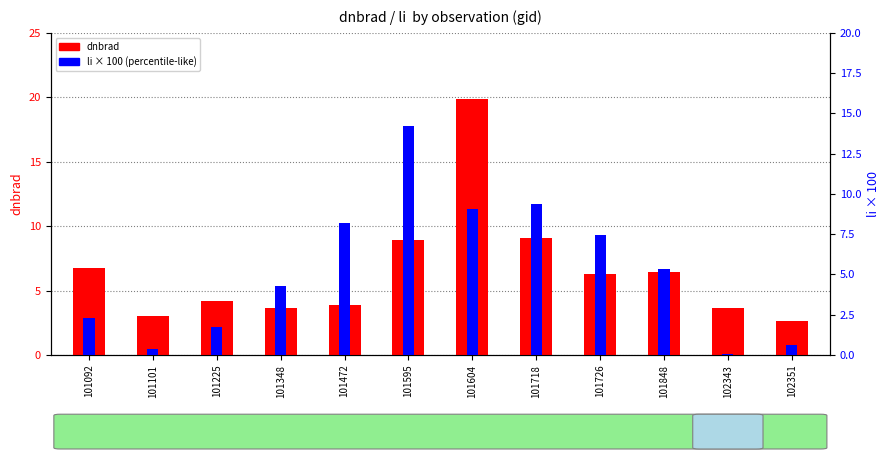

What is the value of the li (×100) bar at the 5th from the left?

8.2